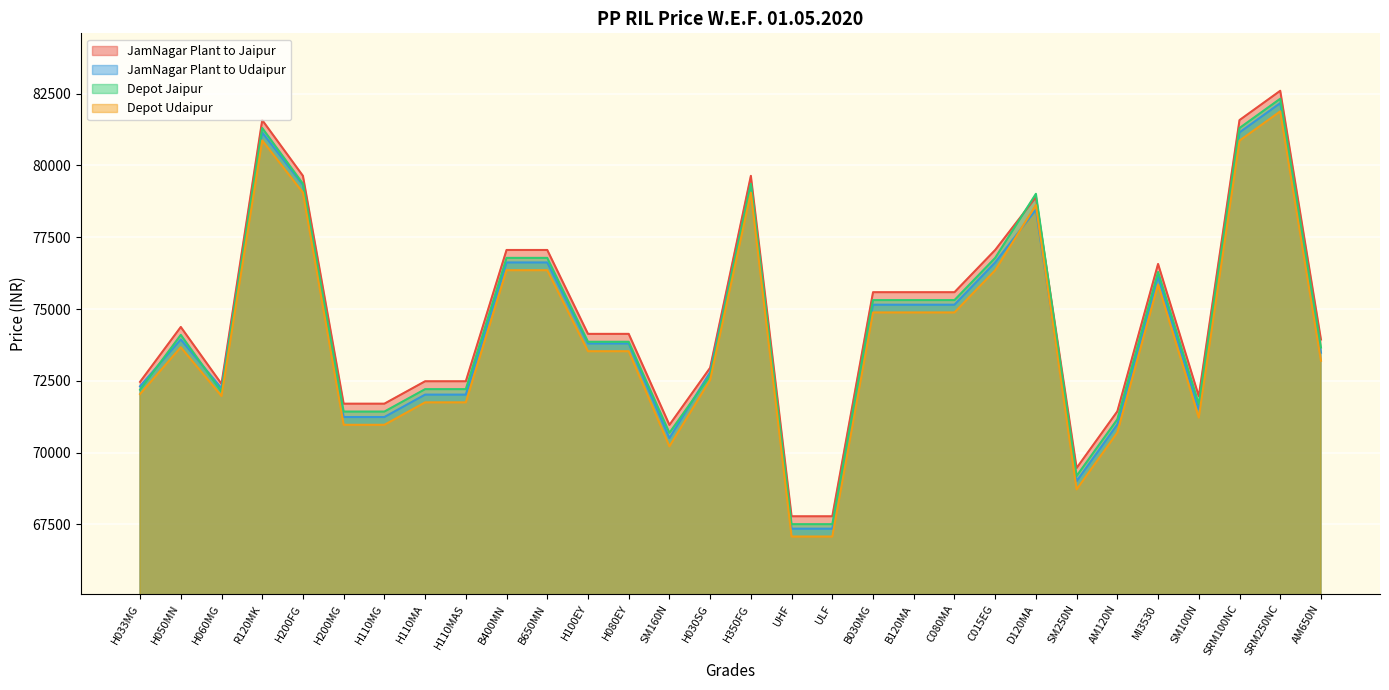

At which category does JamNagar Plant to Udaipur reach its first local valley?

H060MG